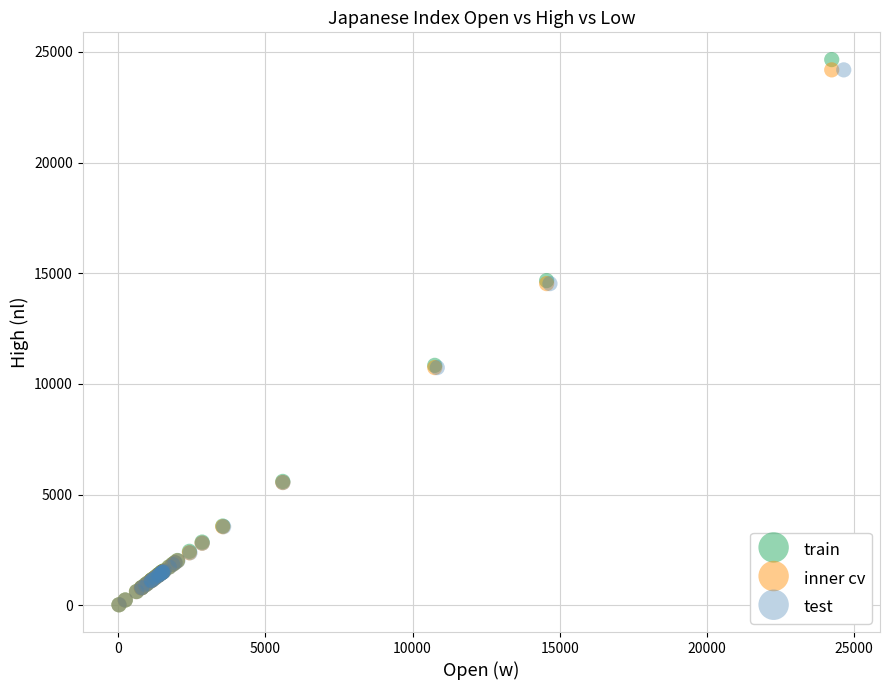

Which series has the widest spread of Y values?

train